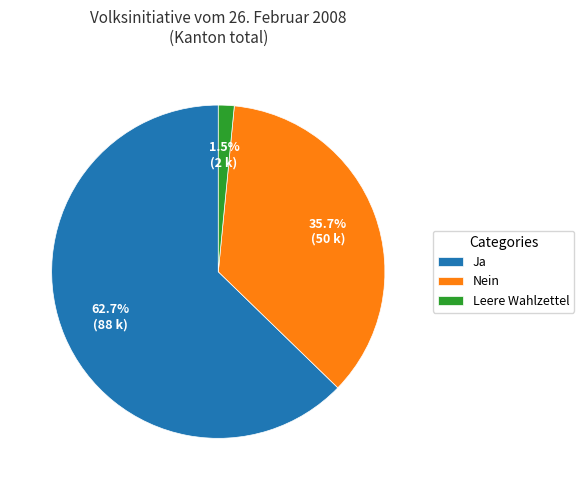

Does Ja represent more than half of the total?

Yes